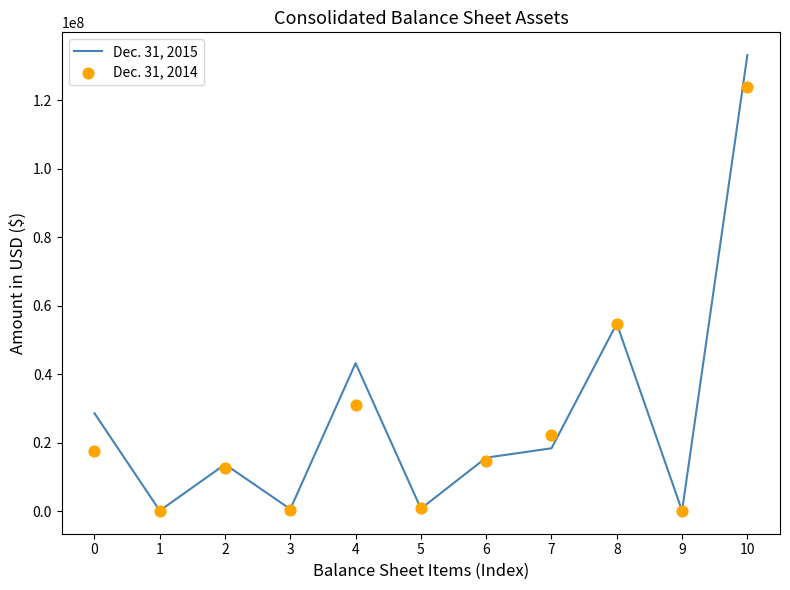

What is the total value across all series at 5?

1655293